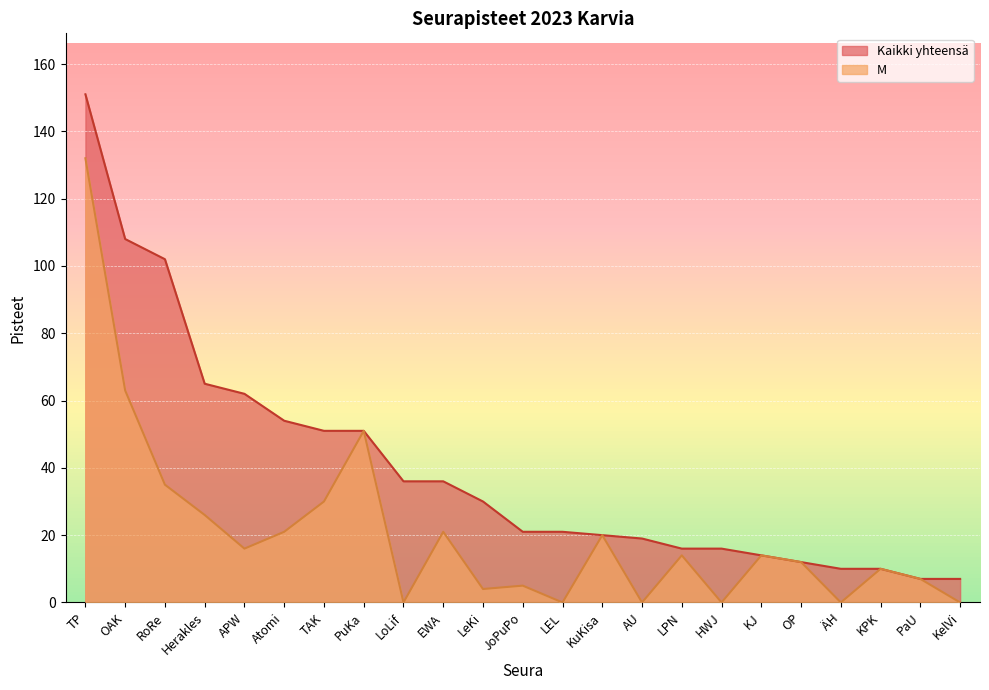

What is the label of the 17th point from the right?

TAK